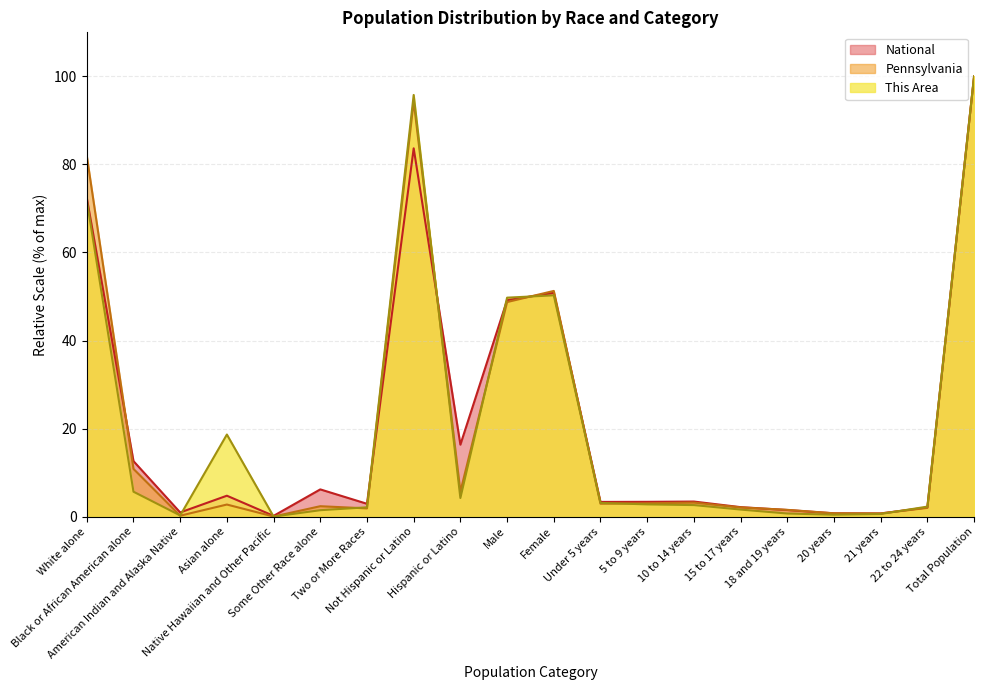

Rank the series at 5 to 9 years from highest to lowest value.

National, Pennsylvania, This Area